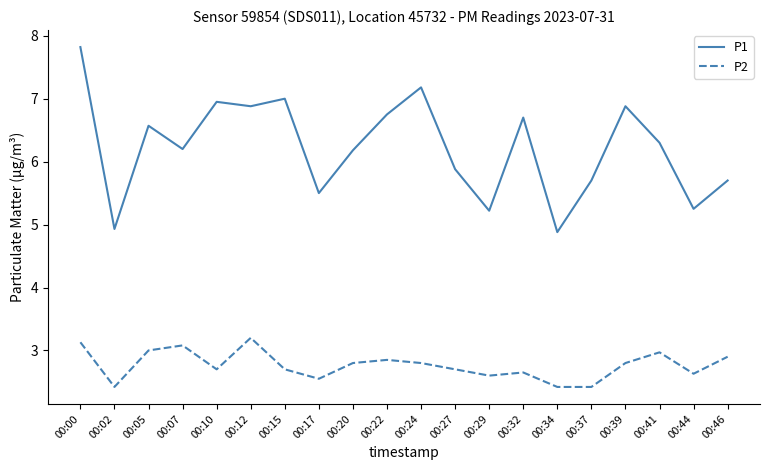

Rank the series by their average value, from lowest to highest.

P2, P1